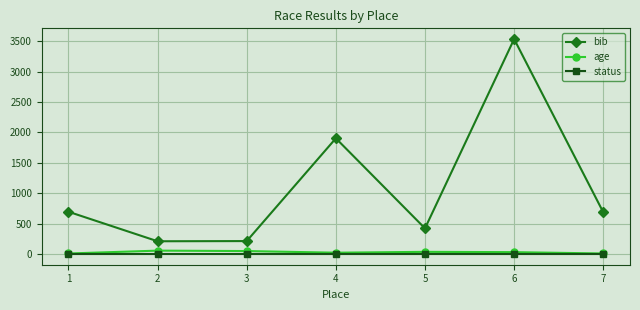

The value of bib at 7 is 687. True or false?

True